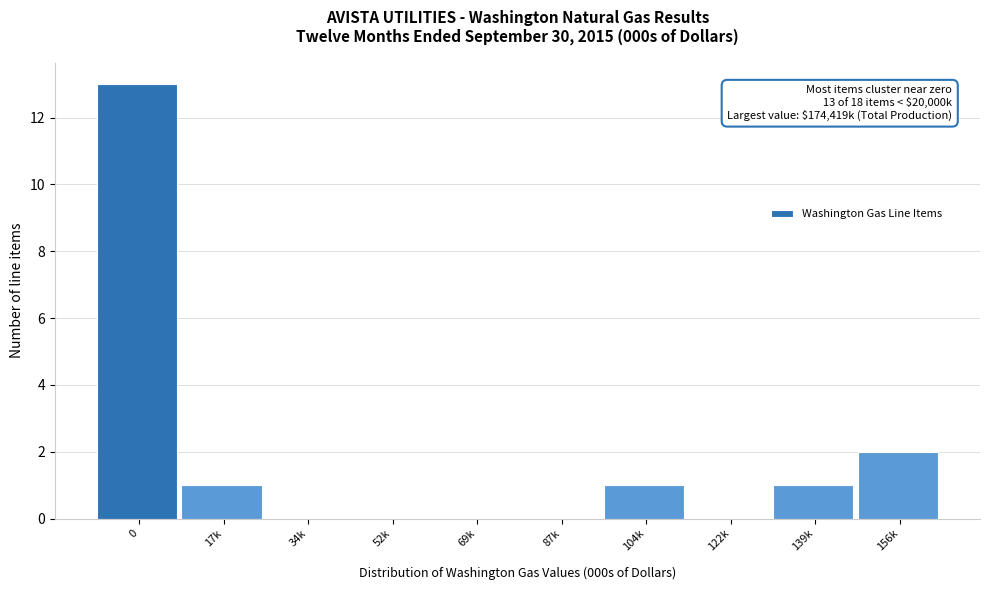

Reading right to left, what are all the values shown in this chart?

156k=2	139k=1	122k=0	104k=1	87k=0	69k=0	52k=0	34k=0	17k=1	0=13